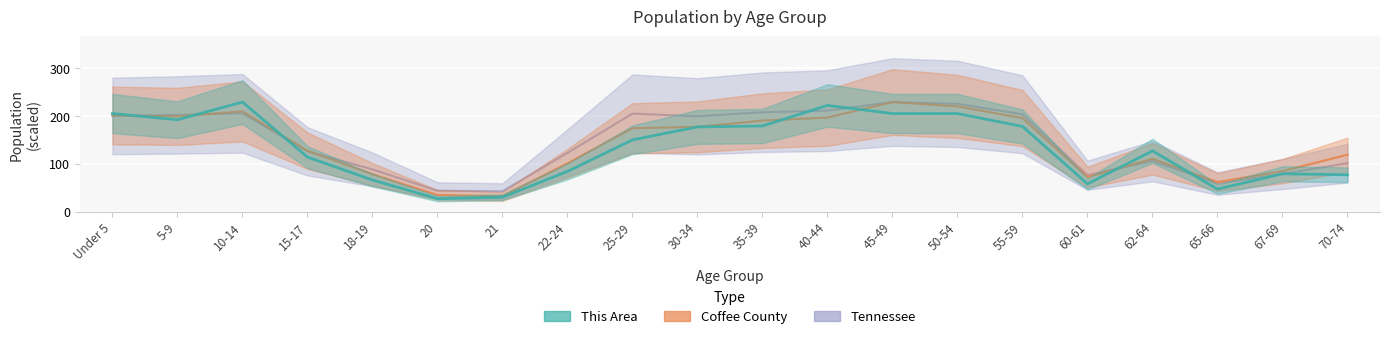

At which category does the chart reach its peak across all series?

45-49